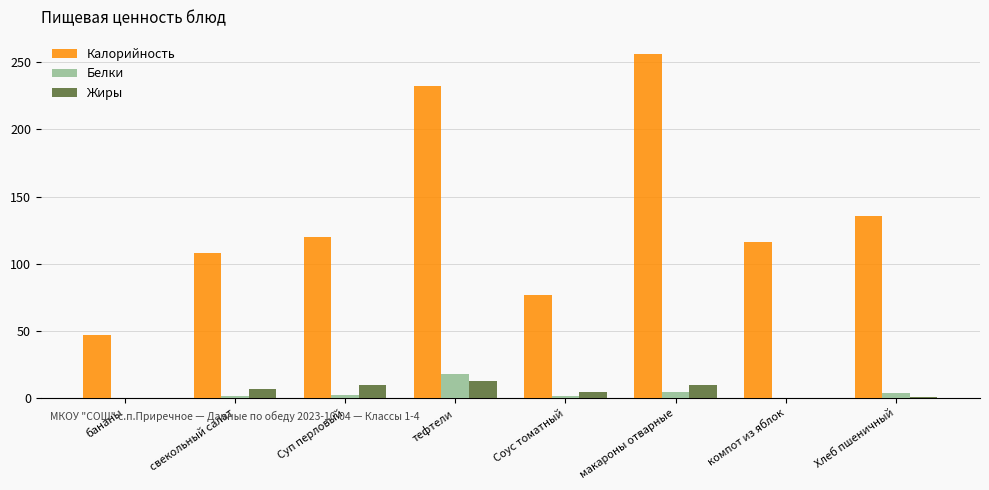

What are all the series names shown in the legend?

Калорийность, Белки, Жиры